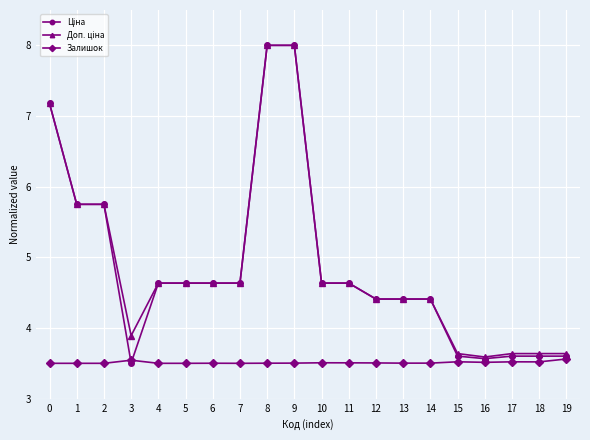

What is the spread (max minus min) of values at 14?

0.9